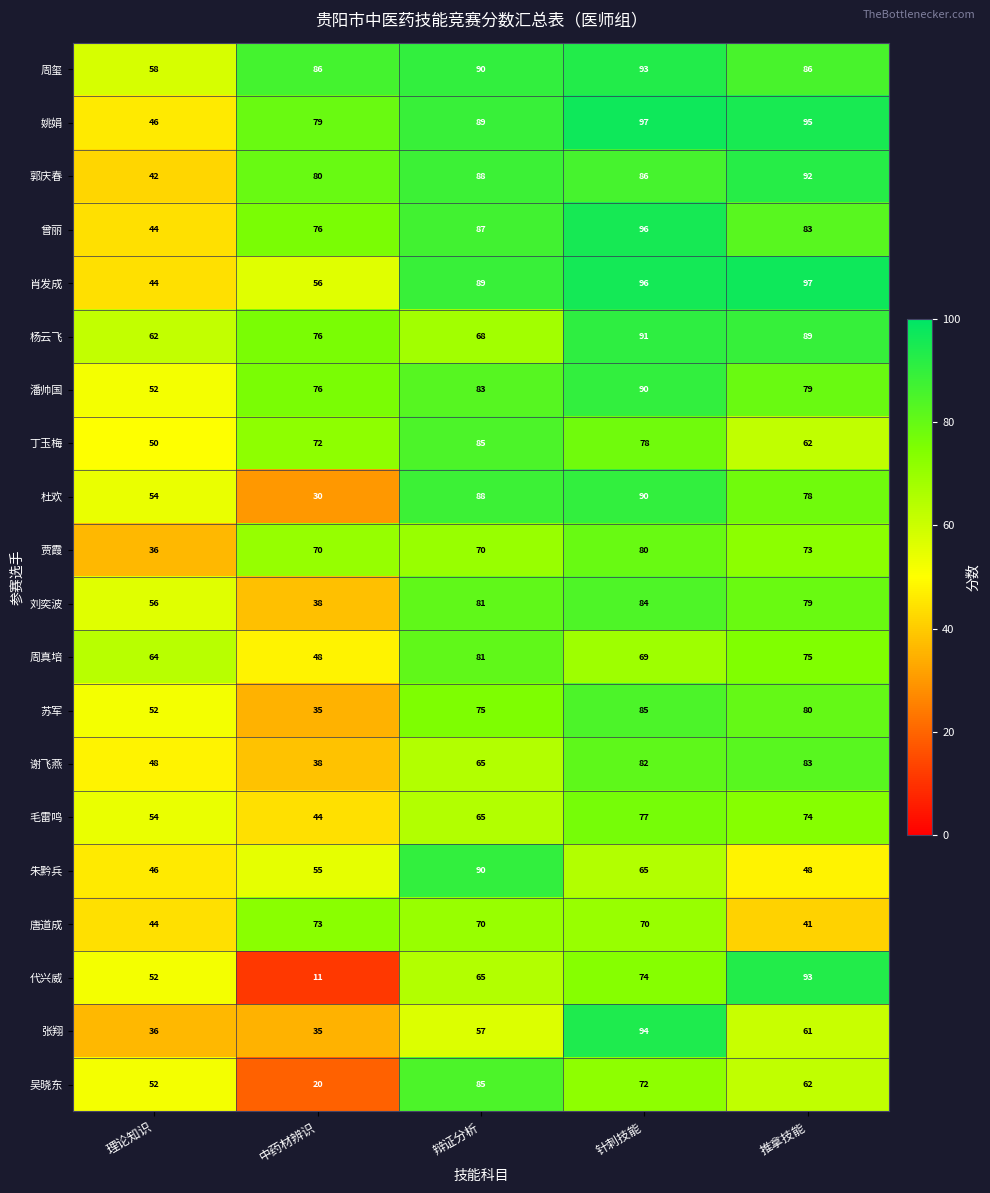

List the labels in order of 杨云飞 value, largest first.

针刺技能, 推拿技能, 中药材辨识, 辩证分析, 理论知识